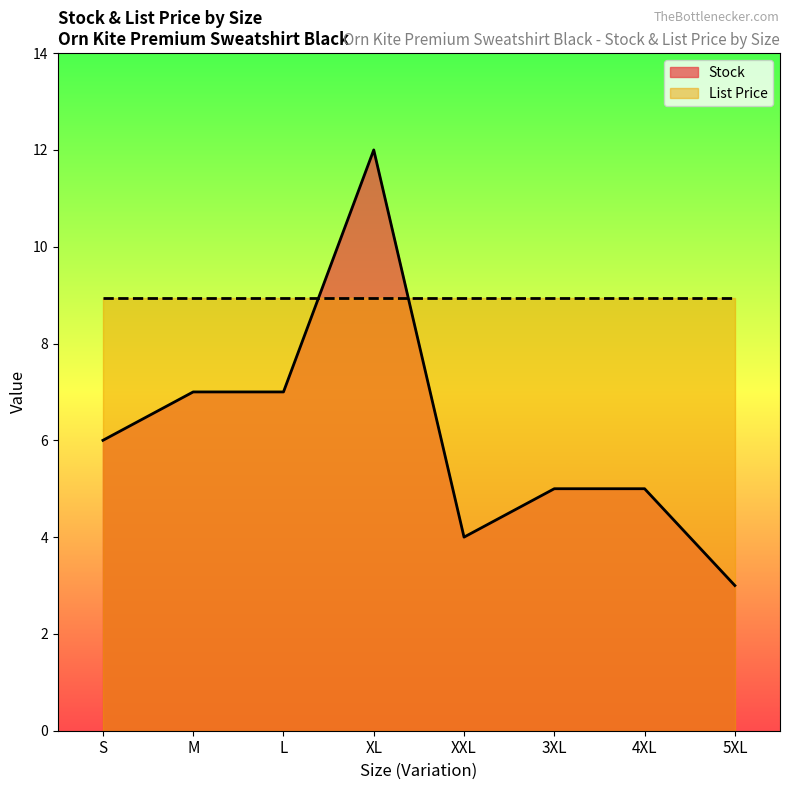

Rank the categories by value from lowest to highest.

5XL, XXL, 3XL, 4XL, S, M, L, XL